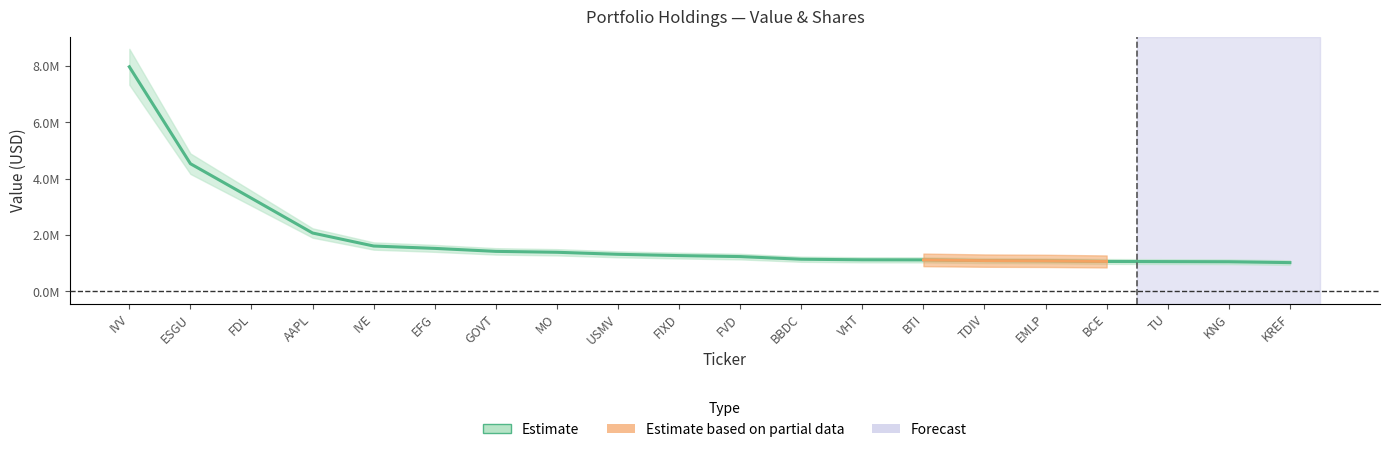

What is the minimum value shown in the chart?

1024000